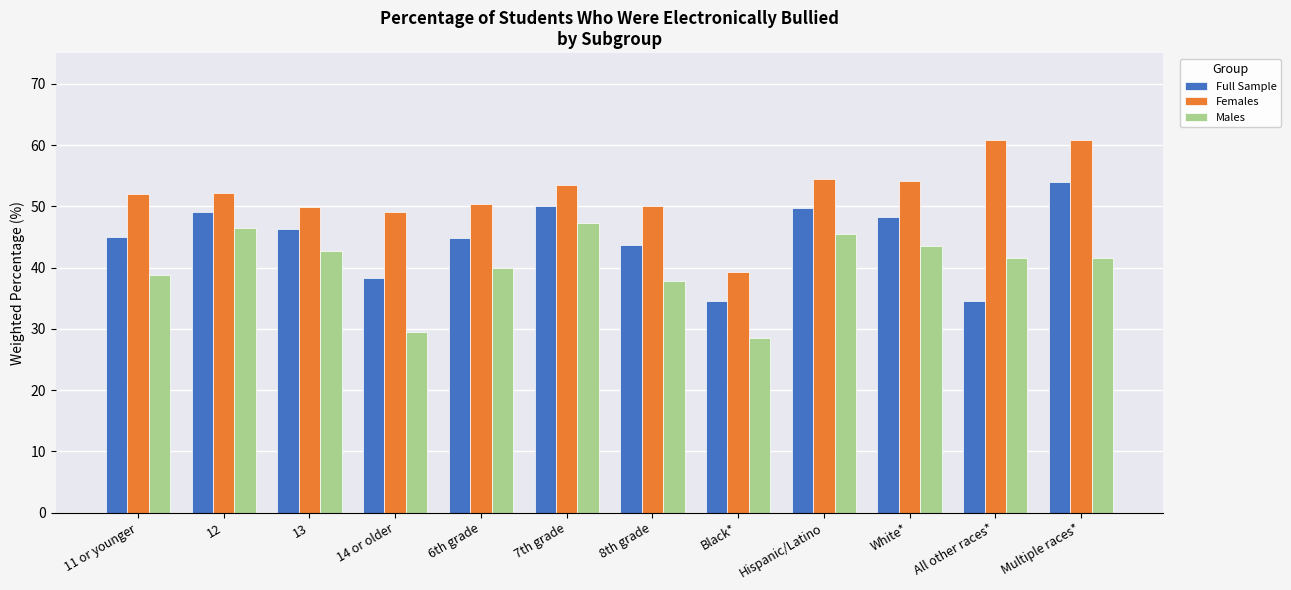

What is the highest value of the Females series?

60.8